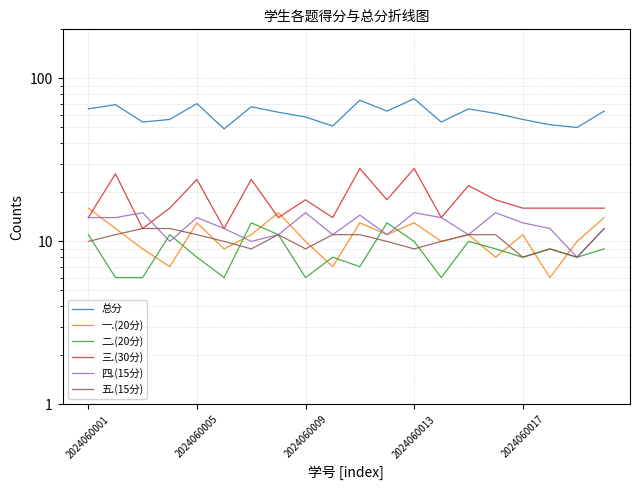

Reading left to right, transcribe all the data shown in this chart.

总分: 65.0	69.0	54.0	56.0	70.0	49.0	67.0	62.0	58.0	51.0	73.5	63.0	75.0	54.0	65.0	61.0	56.0	52.0	50.0	63.0
一.(20分): 16.0	12.0	9.0	7.0	13.0	9.0	11.0	15.0	10.0	7.0	13.0	11.0	13.0	10.0	11.0	8.0	11.0	6.0	10.0	14.0
二.(20分): 11.0	6.0	6.0	11.0	8.0	6.0	13.0	11.0	6.0	8.0	7.0	13.0	10.0	6.0	10.0	9.0	8.0	9.0	8.0	9.0
三.(30分): 14.0	26.0	12.0	16.0	24.0	12.0	24.0	14.0	18.0	14.0	28.0	18.0	28.0	14.0	22.0	18.0	16.0	16.0	16.0	16.0
四.(15分): 14.0	14.0	15.0	10.0	14.0	12.0	10.0	11.0	15.0	11.0	14.5	11.0	15.0	14.0	11.0	15.0	13.0	12.0	8.0	12.0
五.(15分): 10.0	11.0	12.0	12.0	11.0	10.0	9.0	11.0	9.0	11.0	11.0	10.0	9.0	10.0	11.0	11.0	8.0	9.0	8.0	12.0